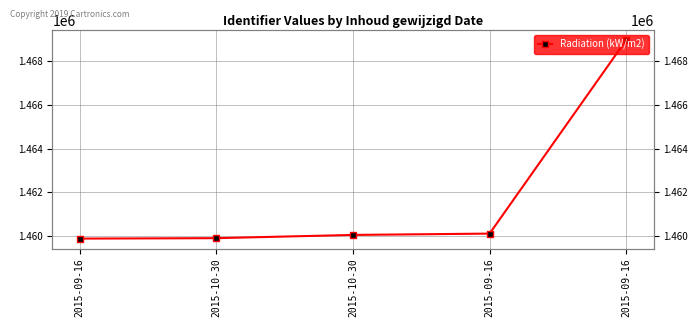

List the labels in order of value, largest first.

2015-09-16, 2015-09-16, 2015-10-30, 2015-10-30, 2015-09-16